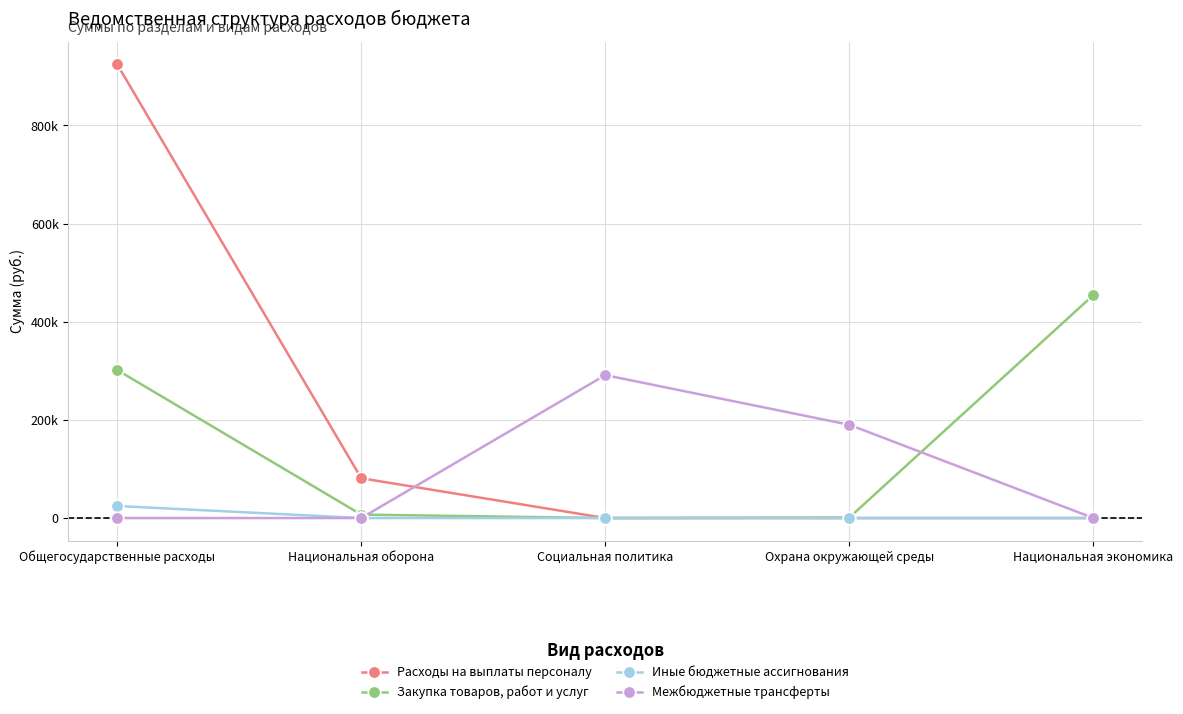

True or false: Расходы на выплаты персоналу and Закупка товаров, работ и услуг cross at least once.

False